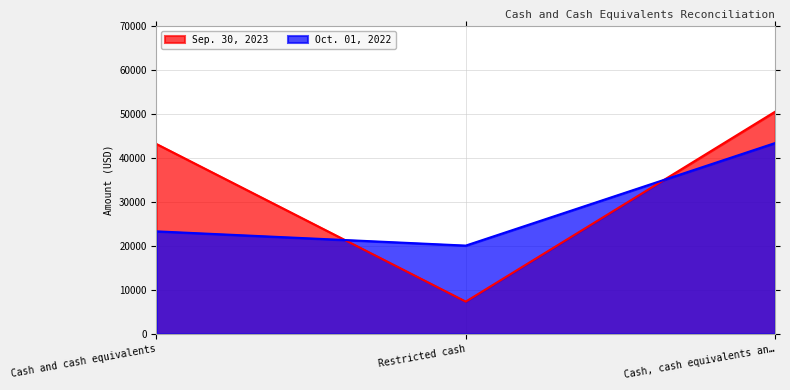

What is the label of the 3rd point from the right?

Cash and cash equivalents